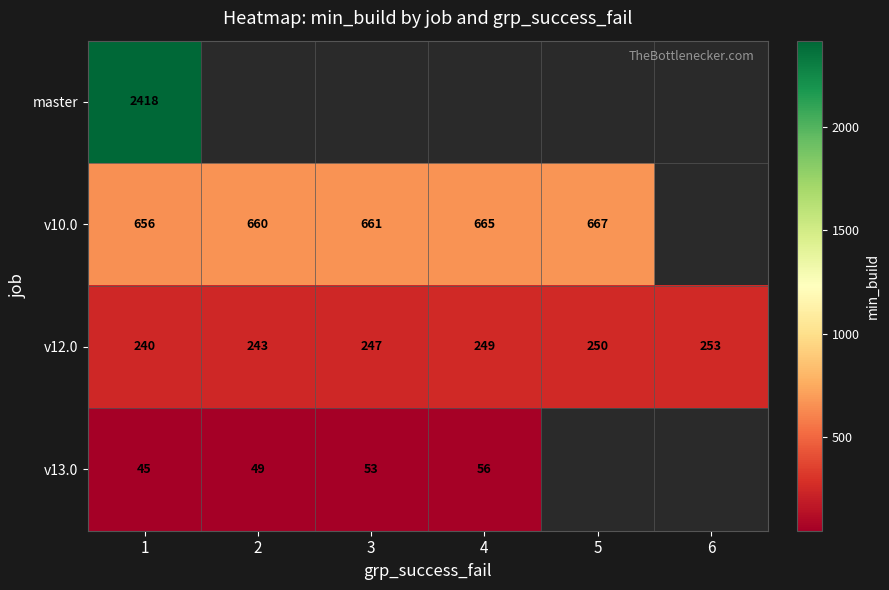

Is the value of master at 1 greater than the value of v12.0 at 3?

Yes